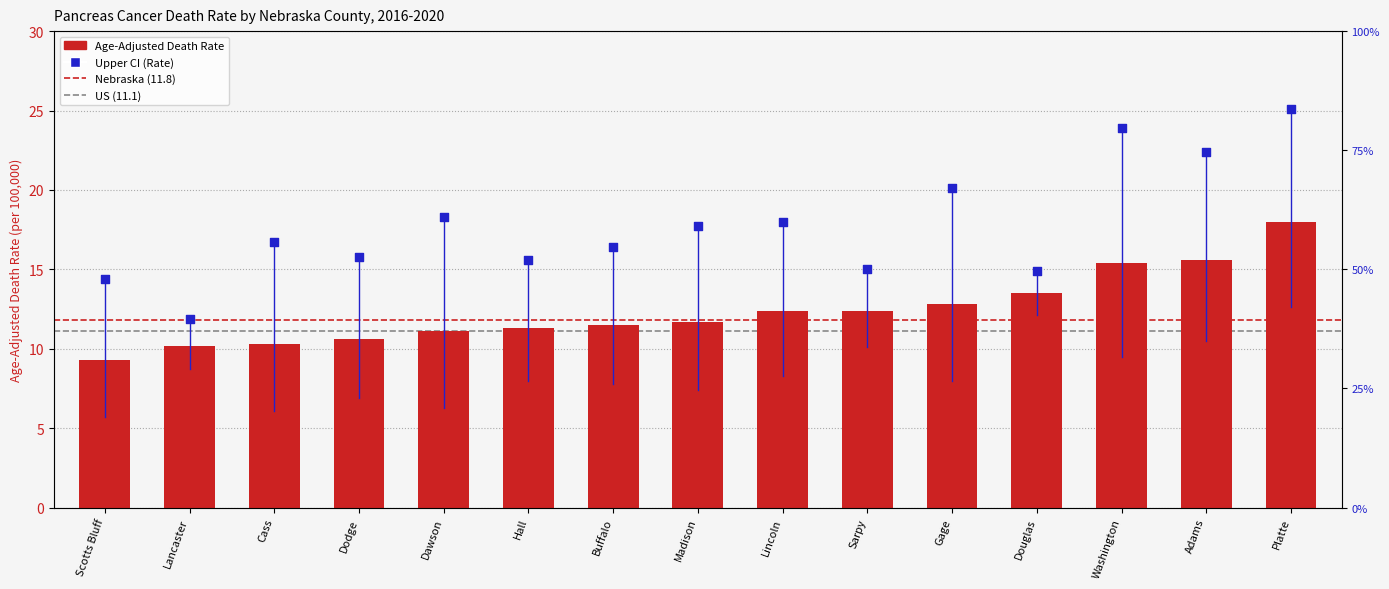

Which series has the largest total across all categories?

Upper CI